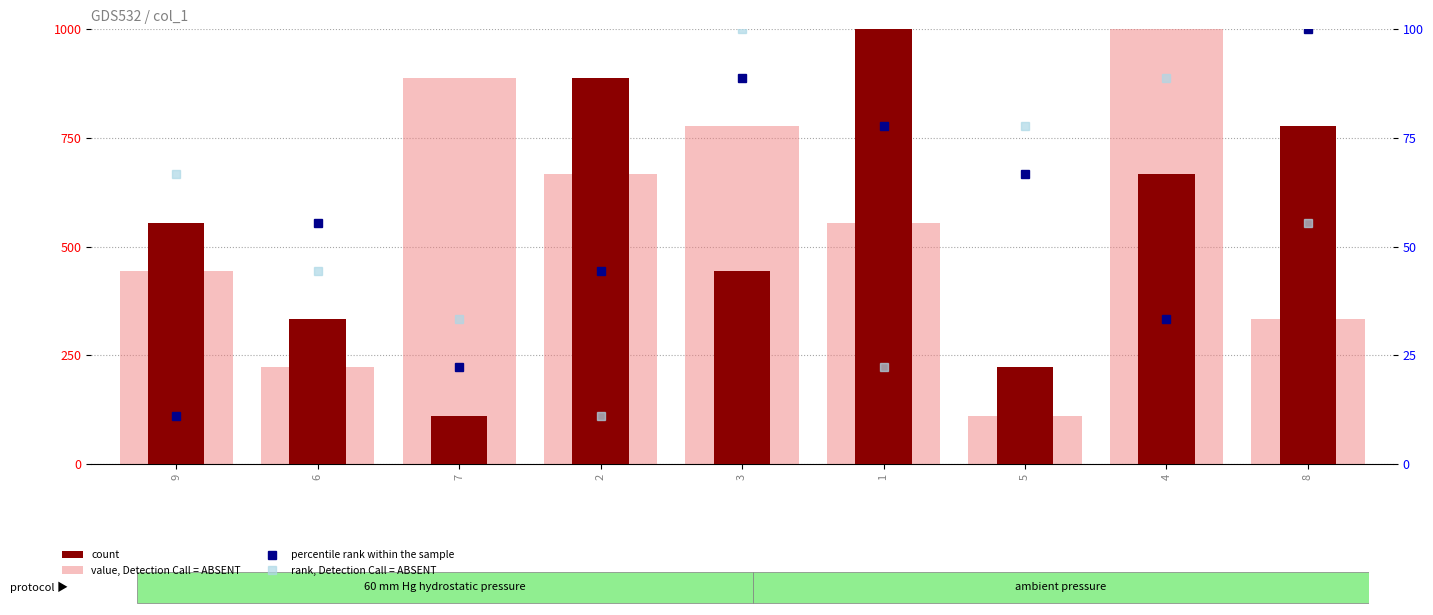

Is the value of rank, Detection Call = ABSENT at 2 greater than the value of count at 2?

No